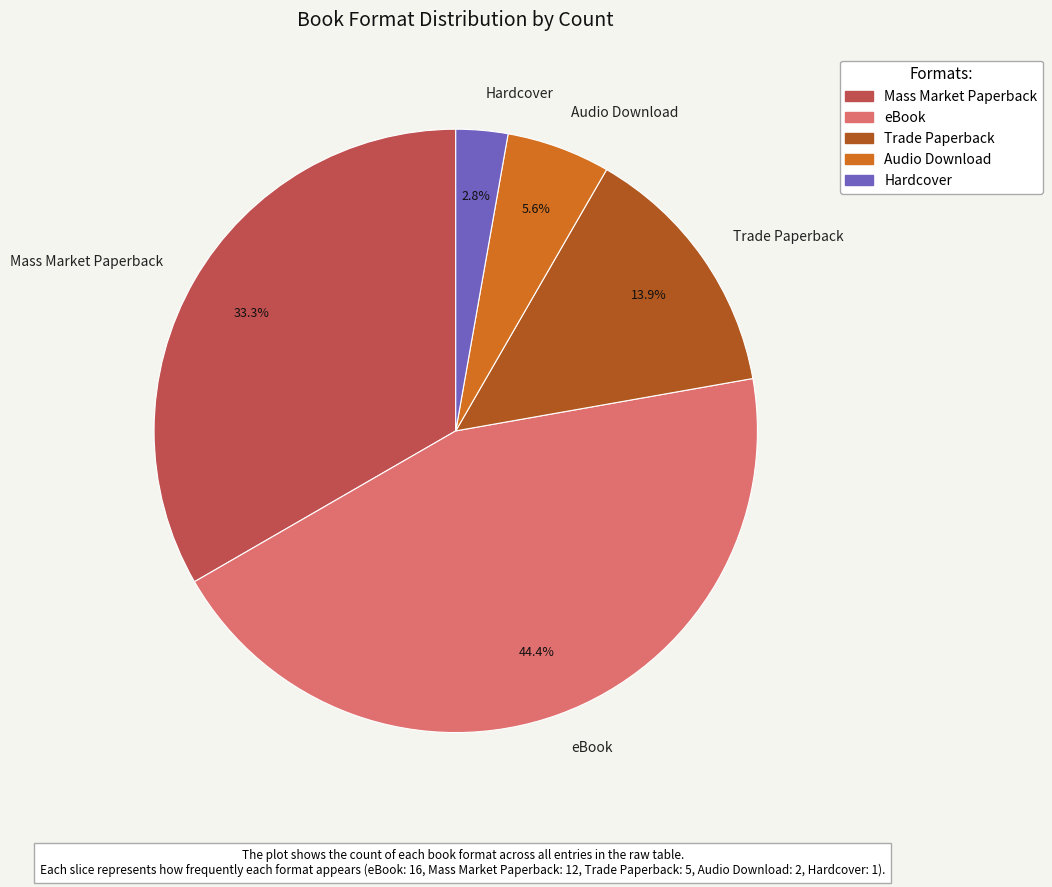

What is the largest slice in the pie chart?

eBook